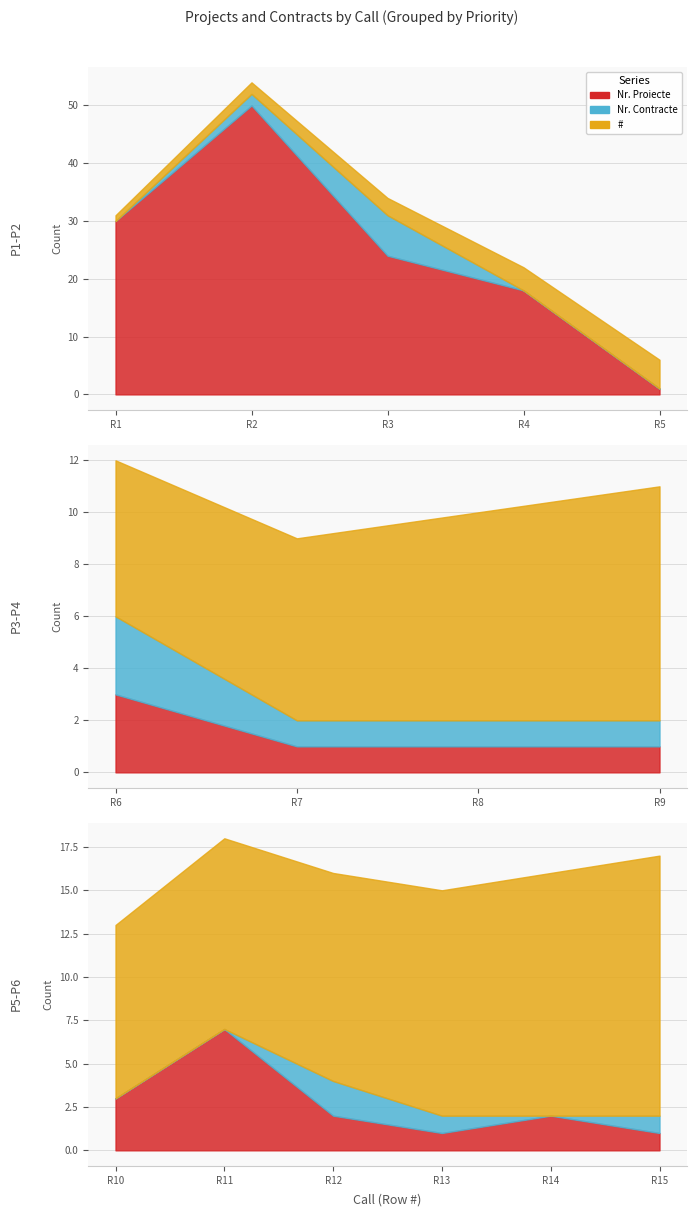

How many series are shown in this chart?

3